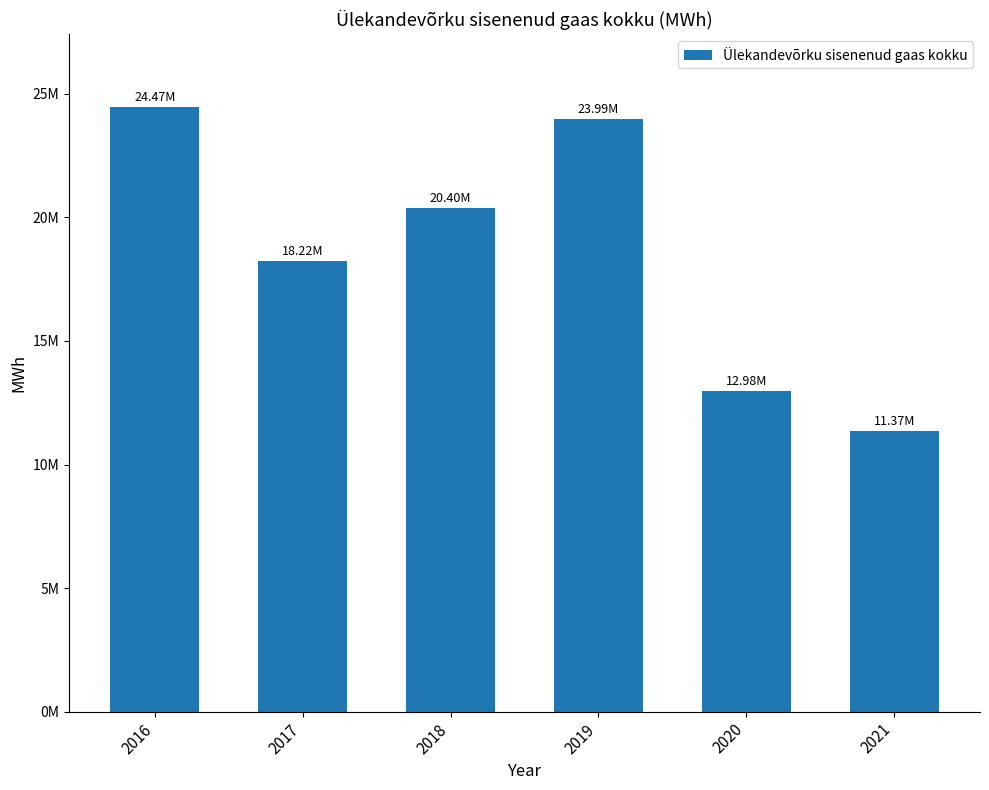

Approximately how many times larger is the value at 2020 compared to 2016?

0.5